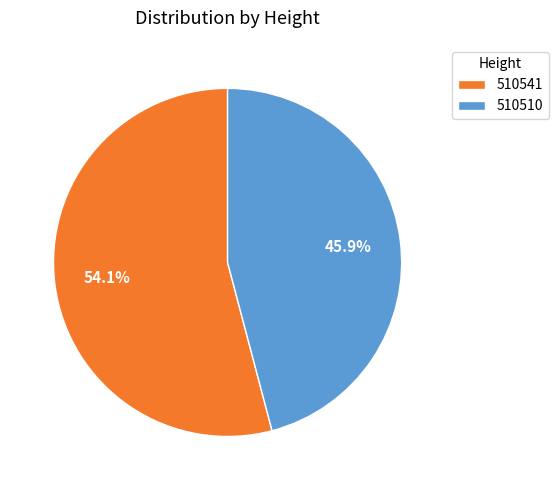

What is the smallest slice in the pie chart?

510510